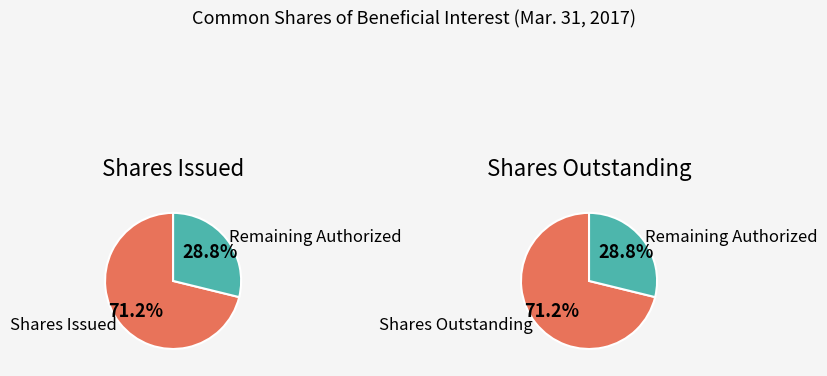

To the nearest percent, what is the average slice percentage?

25%